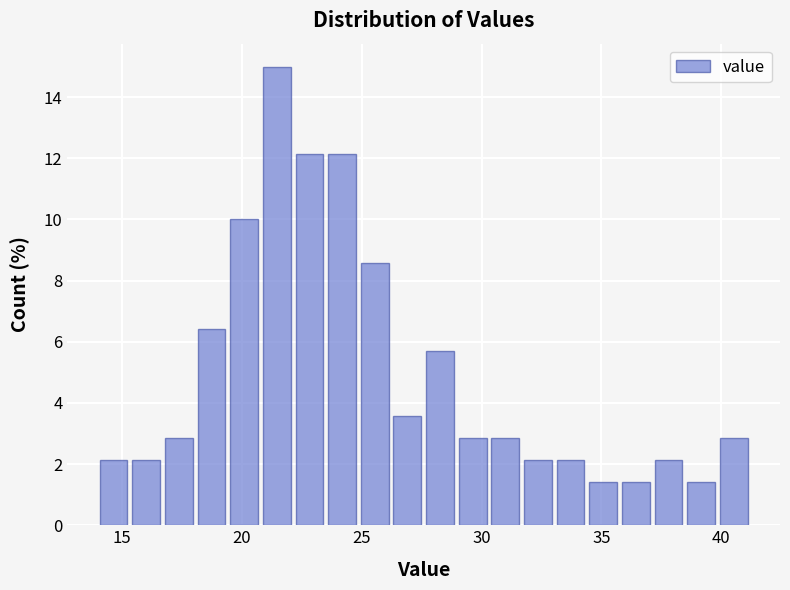

Around what value on the x-axis is the tallest bar? Give the approximate position of its centre, as read against the axis.

21.5